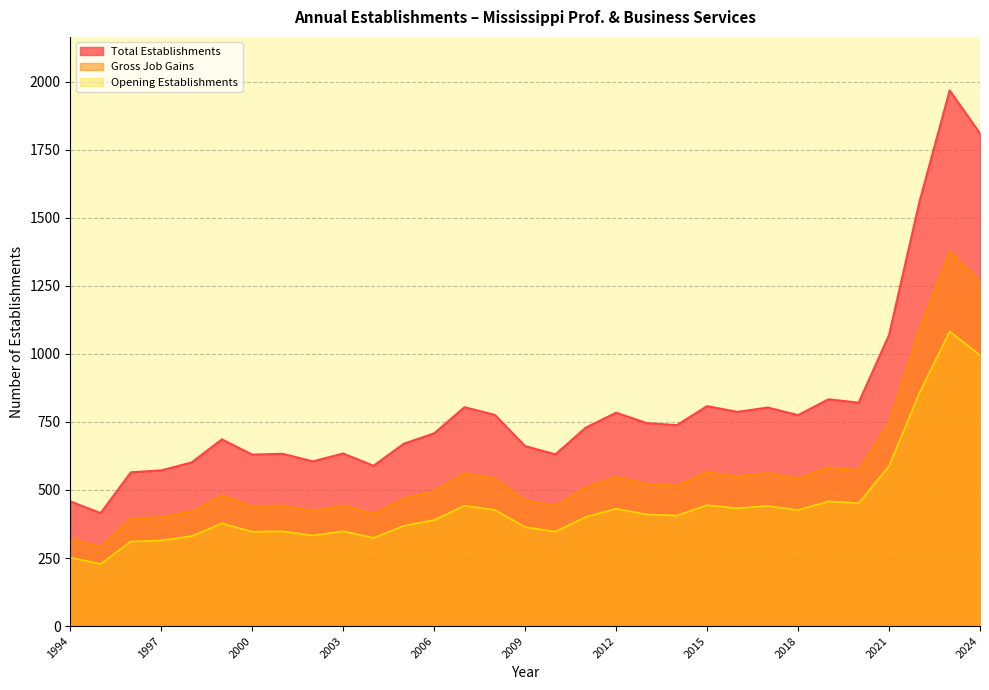

What is the highest value of the Opening Establishments series?

1082.4